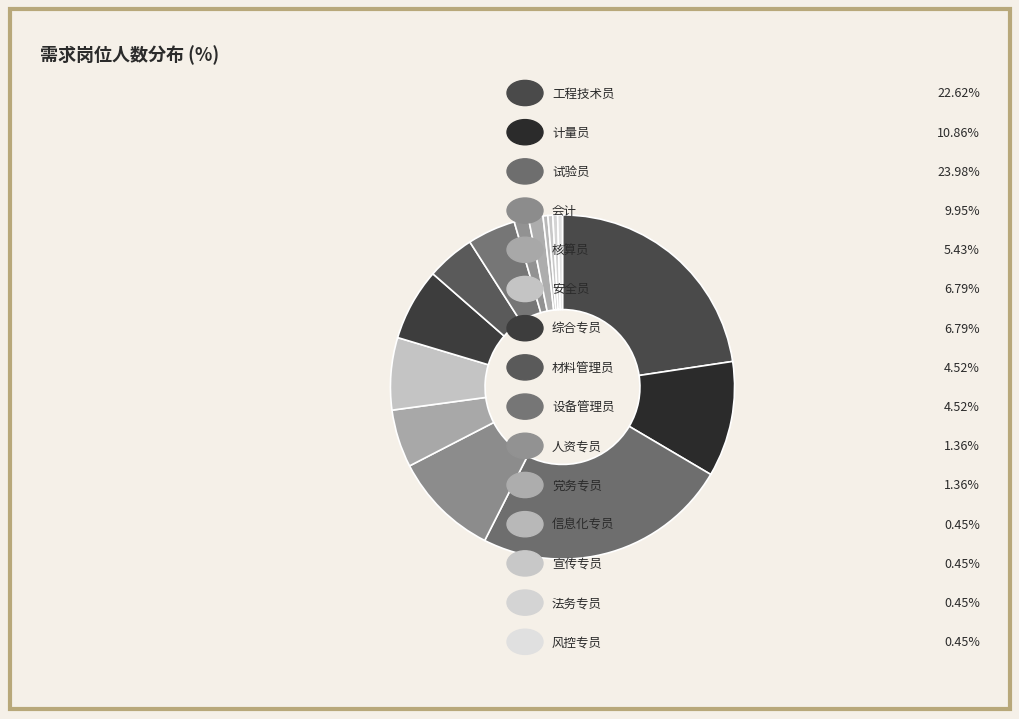

Which slice is the largest?

试验员